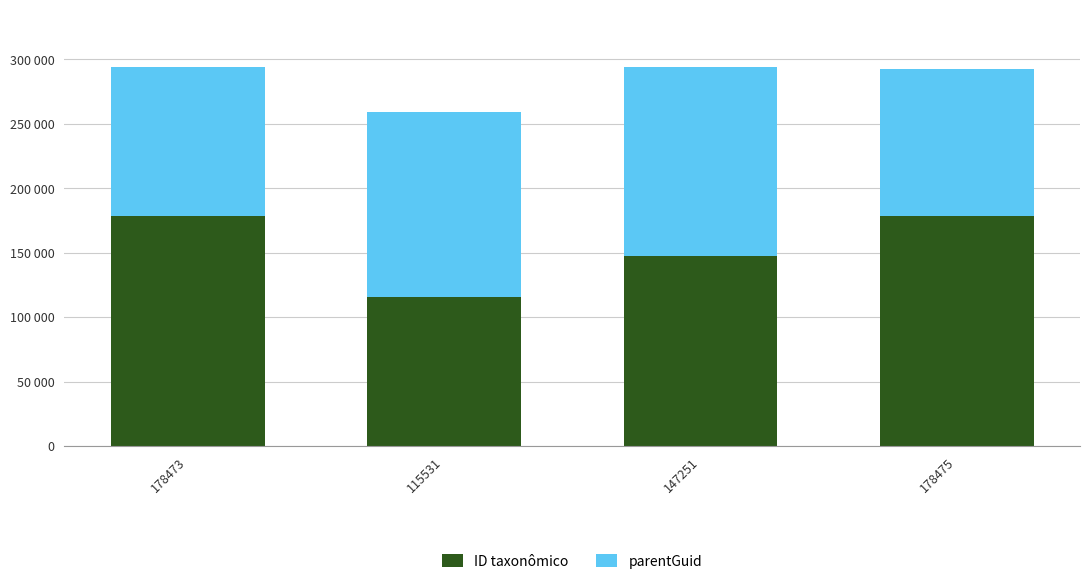

What are all the series names shown in the legend?

ID taxonômico, parentGuid